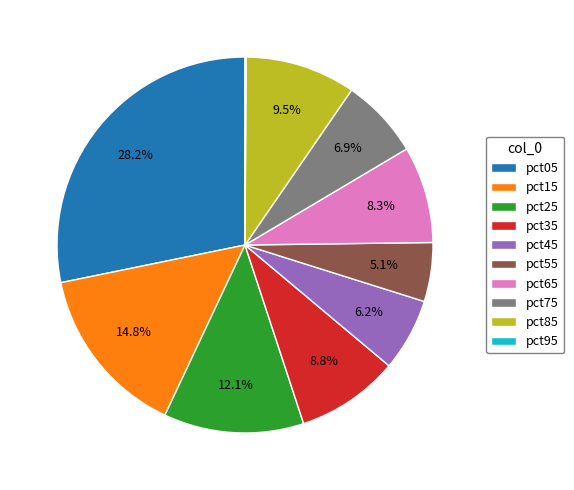

To the nearest percent, what is the average slice percentage?

10%